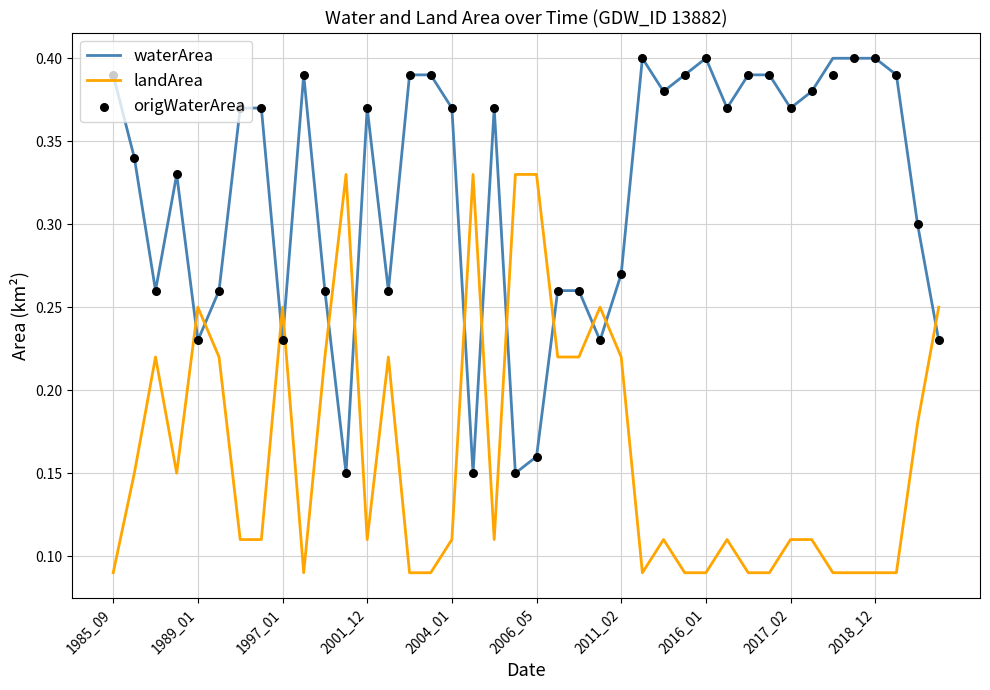

Which series has the largest Y range (max minus min)?

waterArea